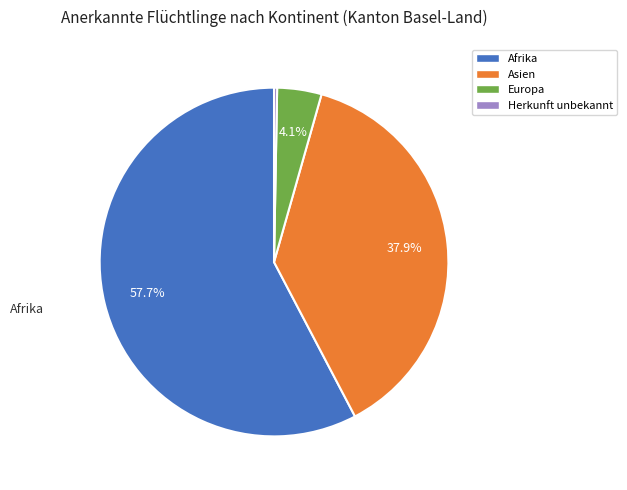

Which category has the biggest portion of the pie?

Afrika